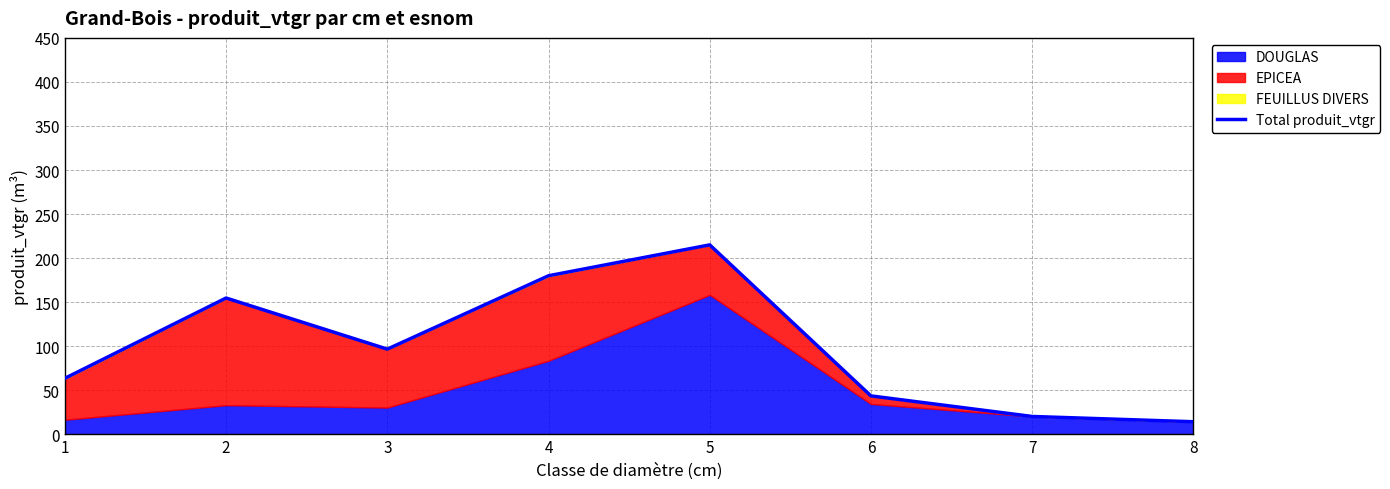

True or false: the data shows 96.7 at 3.

True